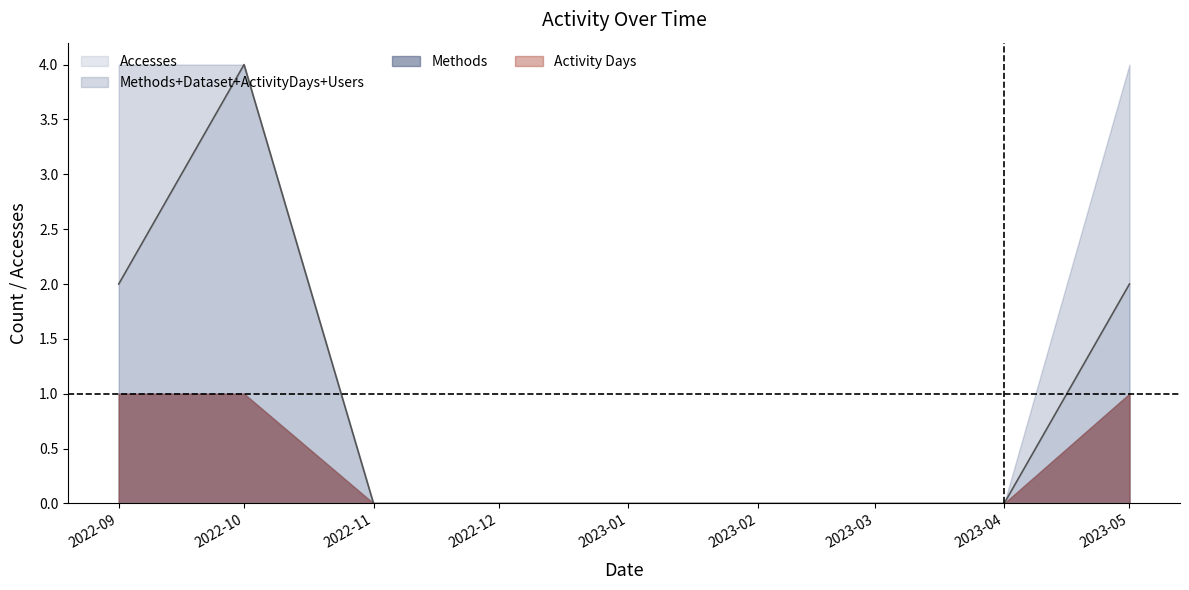

Which series has the widest spread of values?

Accesses